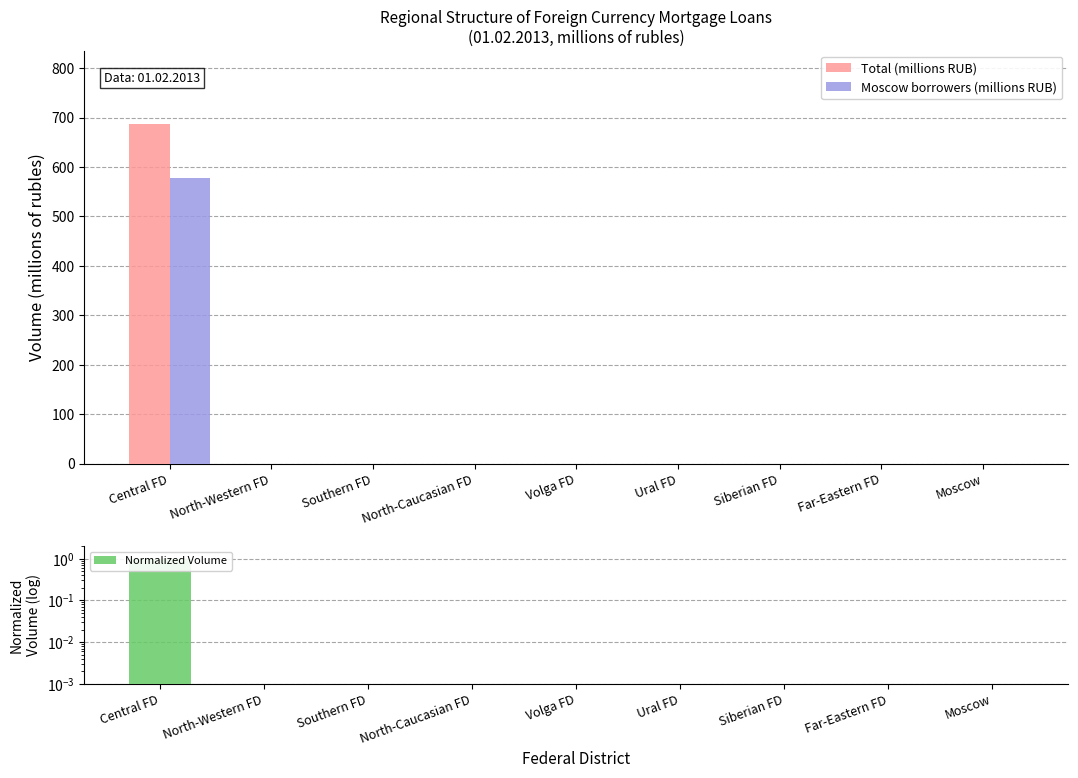

Between North-Western FD and North-Caucasian FD, which series saw the biggest shift?

Total (millions RUB)